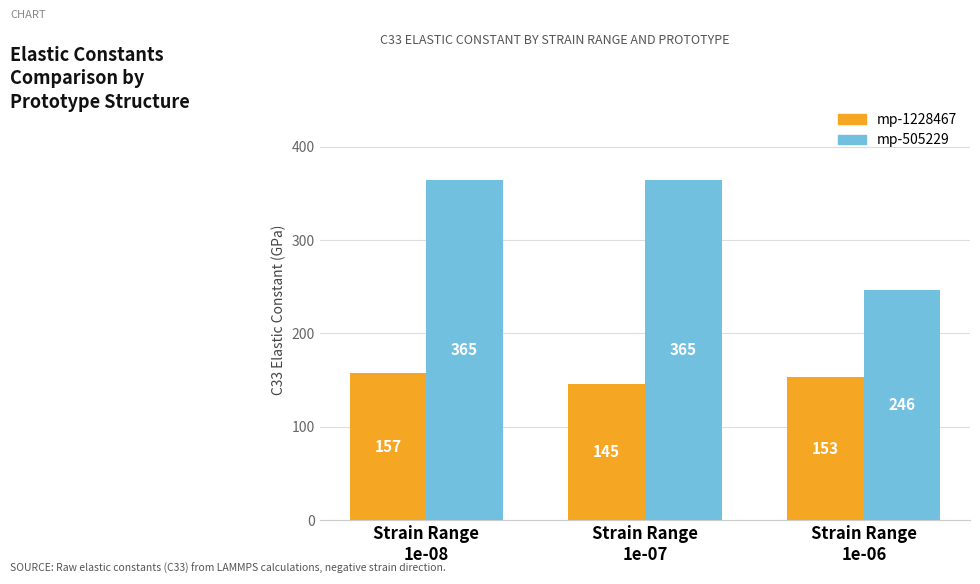

Which series has the largest range (max minus min)?

mp-505229